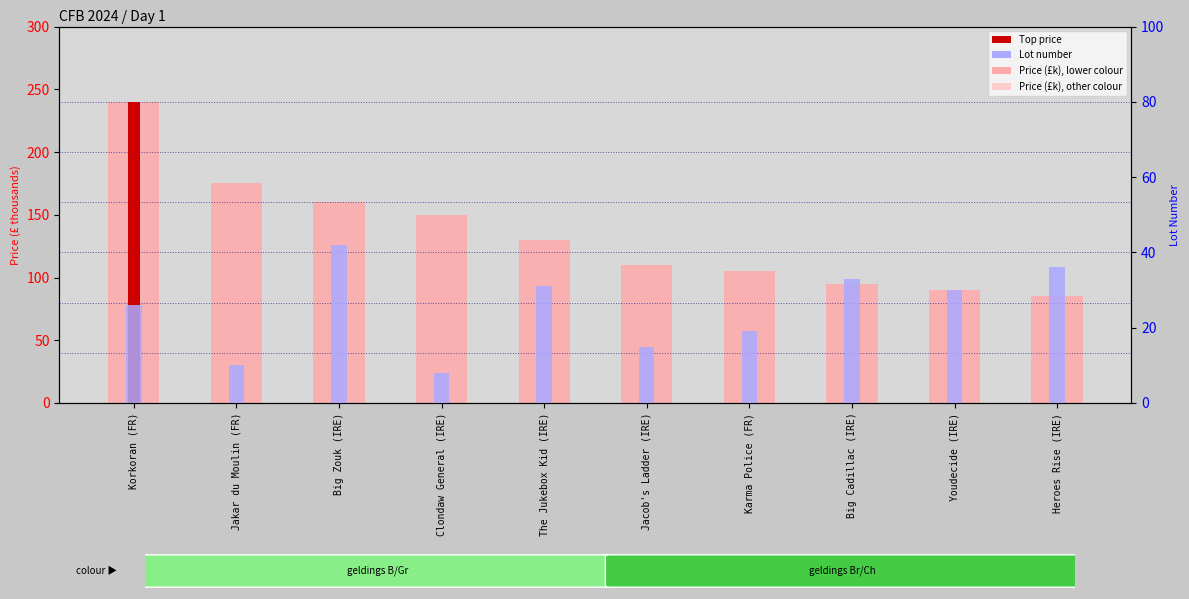

True or false: Lot number has a value of 15 at Jacob's Ladder (IRE).

True